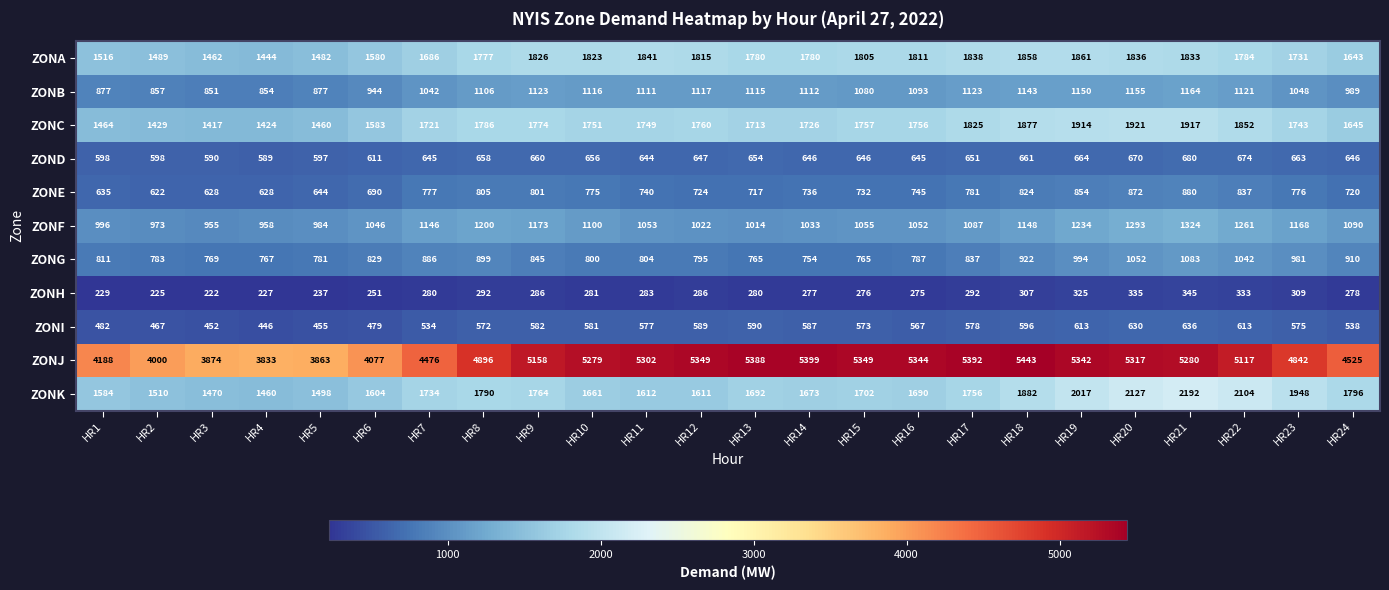

What is the difference between the highest and lowest values at HR13?

5108